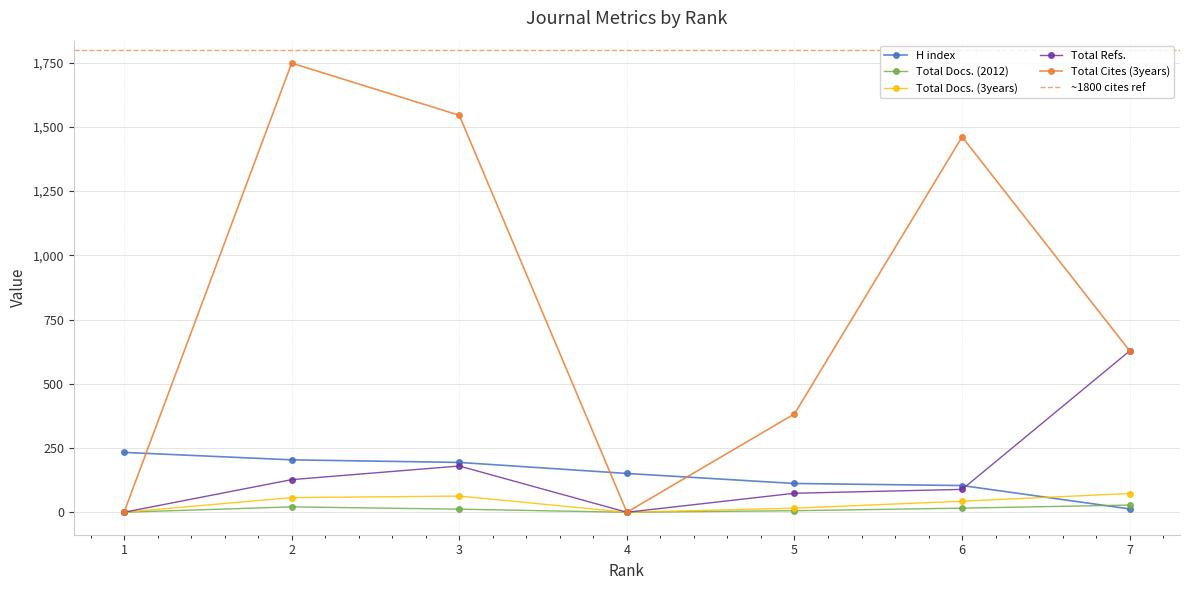

Where is the first local minimum for Total Cites (3years)?

4